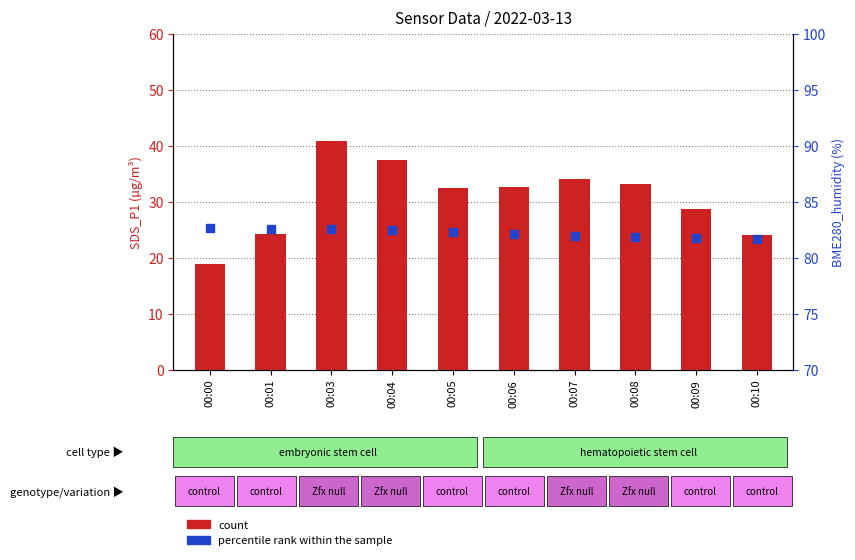

Which series reaches the maximum Y coordinate?

percentile rank within the sample